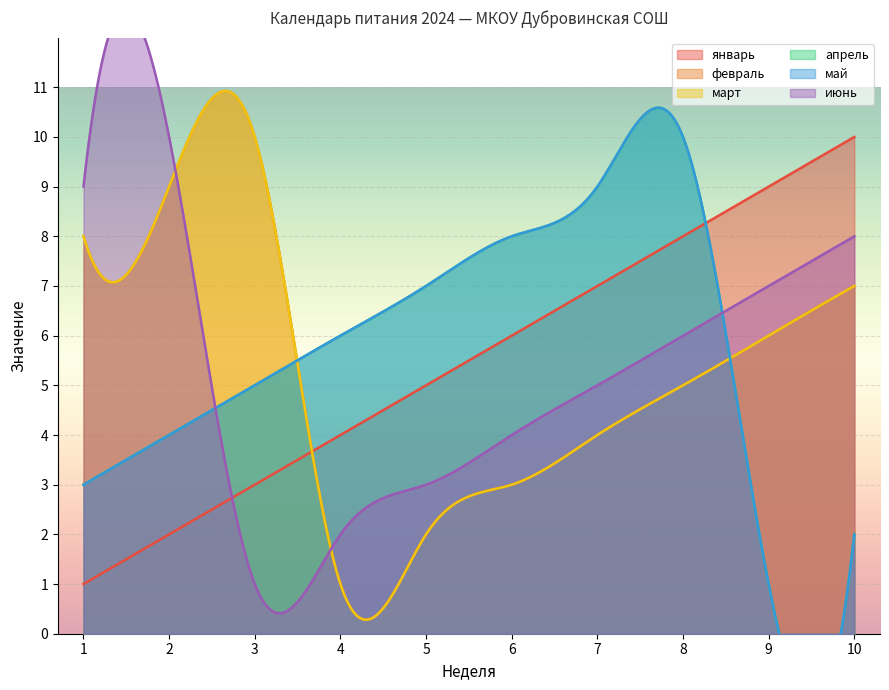

List the labels in order of апрель value, smallest first.

9, 10, 1, 2, 3, 4, 5, 6, 7, 8